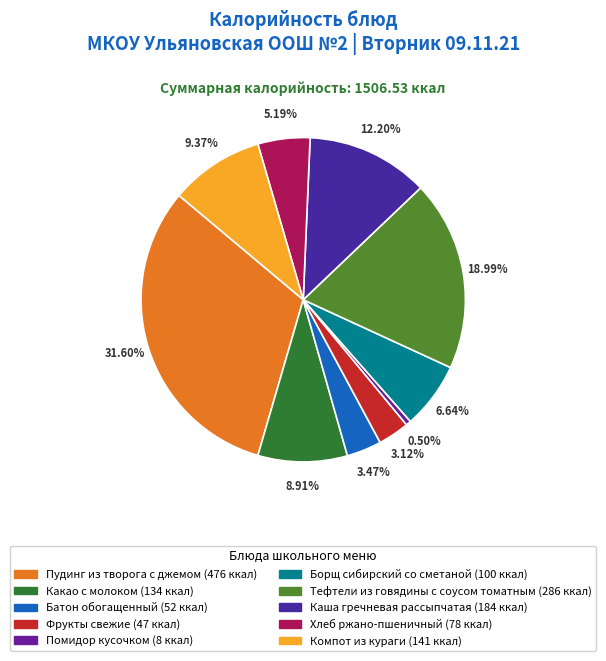

Which category has the smallest portion of the pie?

Помидор кусочком